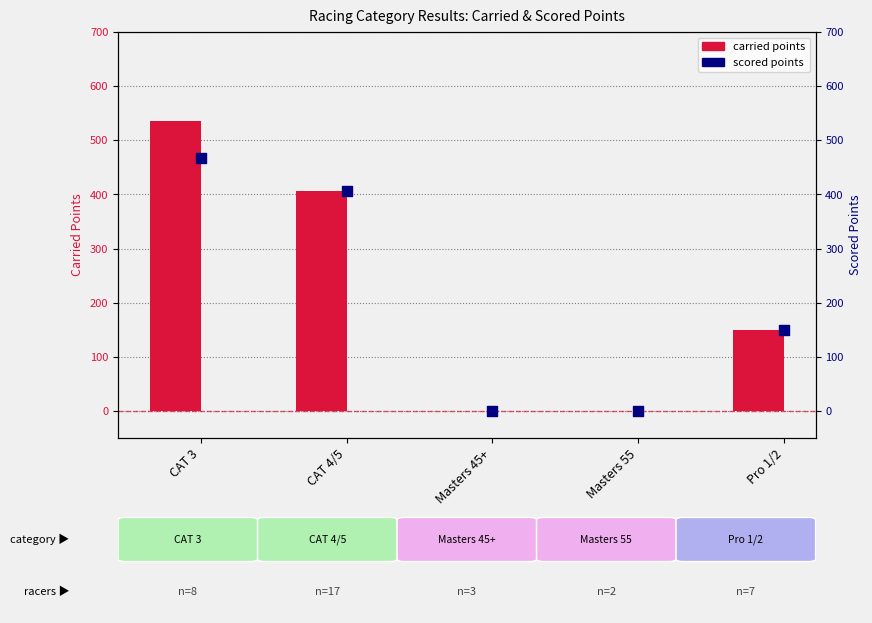

Which series reaches the maximum Y coordinate?

carried points